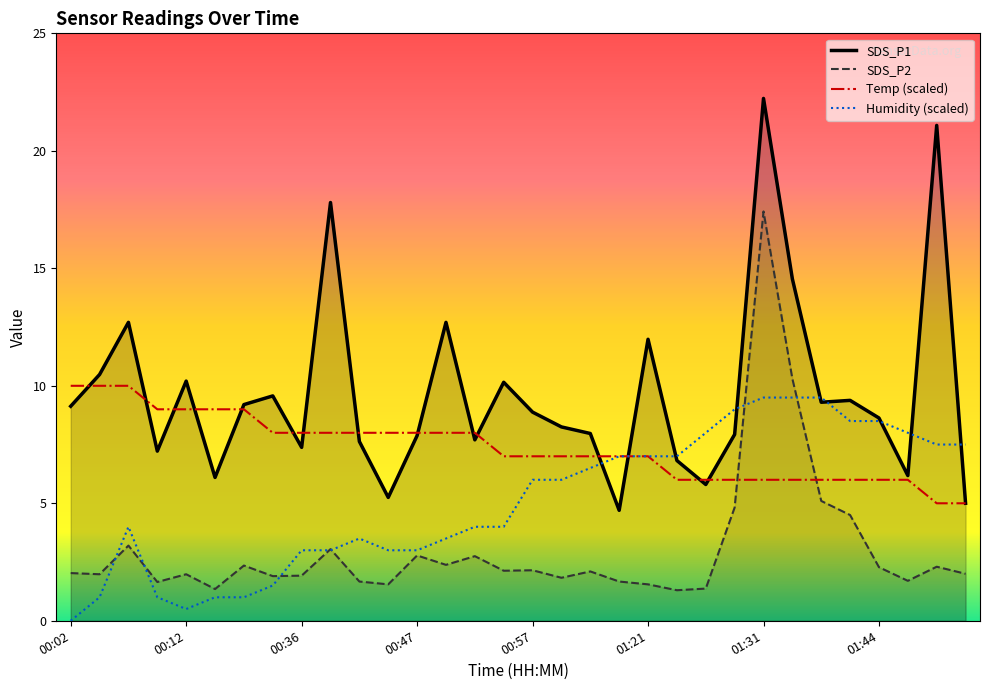

Is it true that SDS_P2 equals 1.0 at 00:44?

False